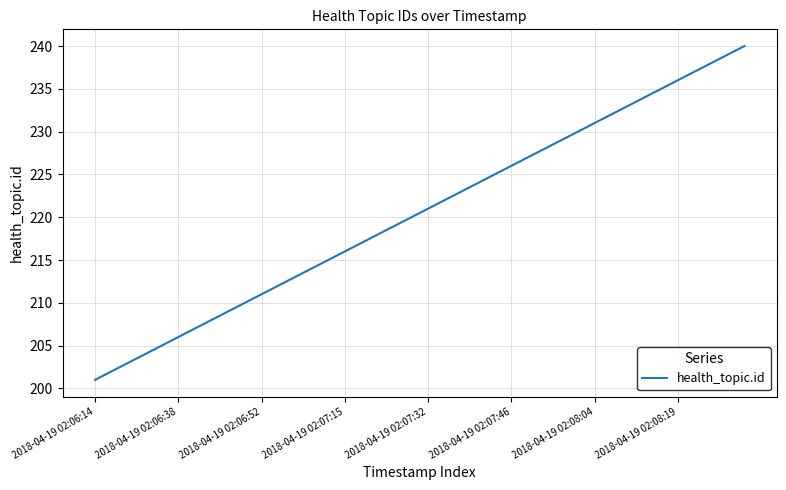

What is the difference between the maximum and minimum values?

39